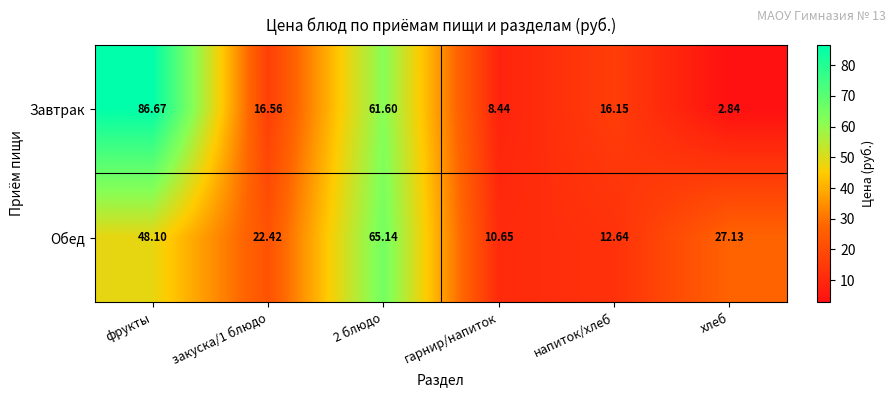

List the series in order of their overall mean, lowest first.

Обед, Завтрак